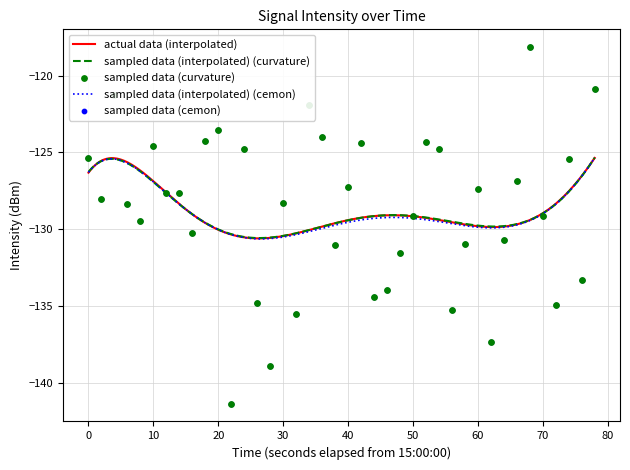

What is the lowest value of the sampled data (interpolated) (cemon) series?

-130.6